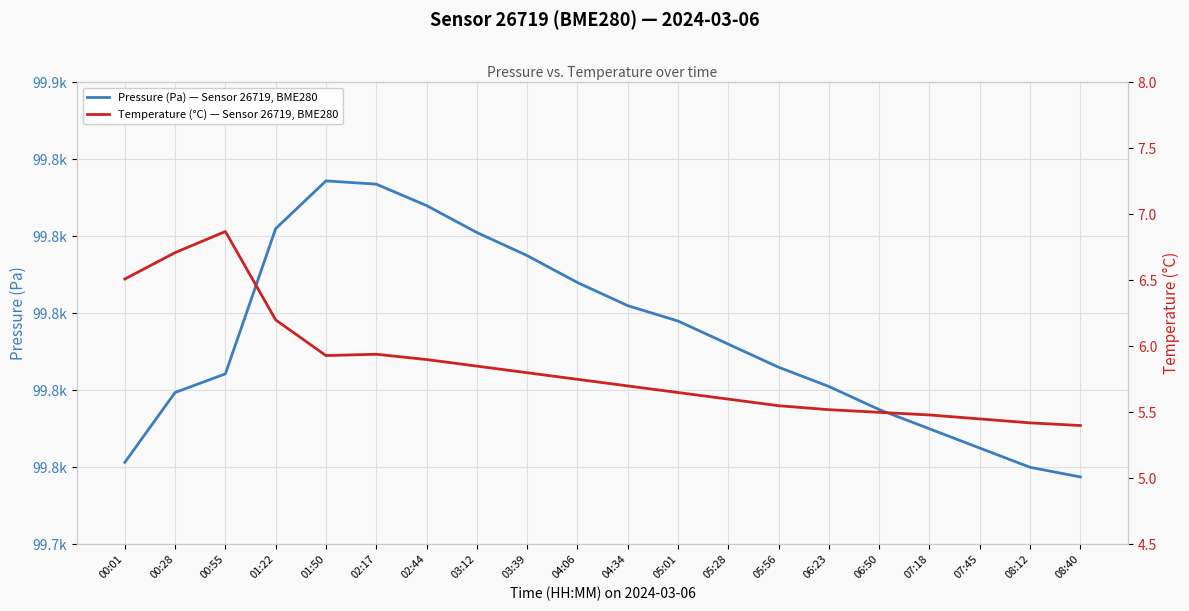

What is the spread (max minus min) of values at 03:12?

99815.1